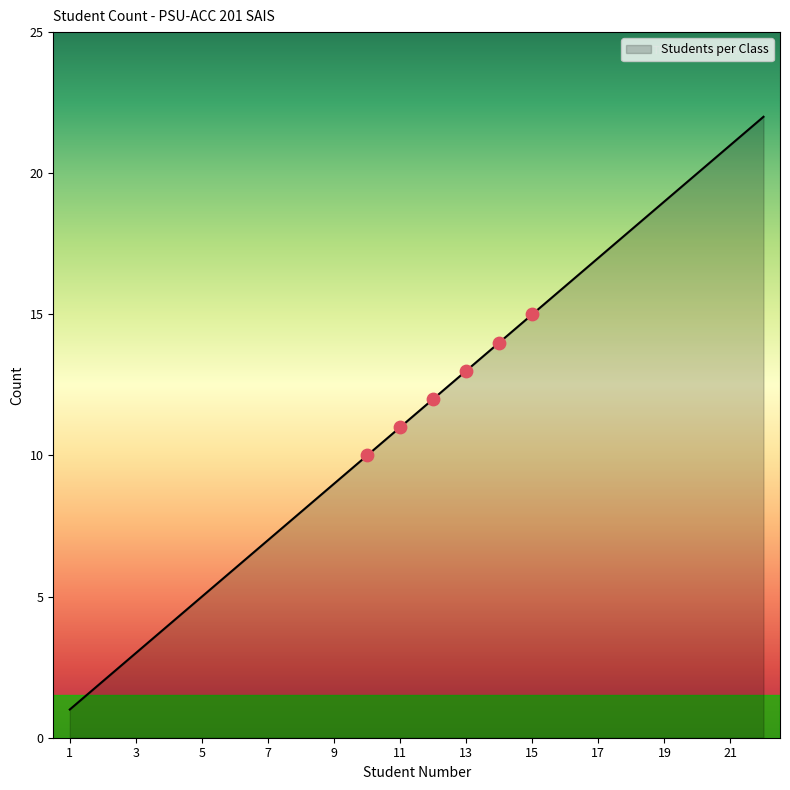

What is the difference between the maximum and minimum values?

21